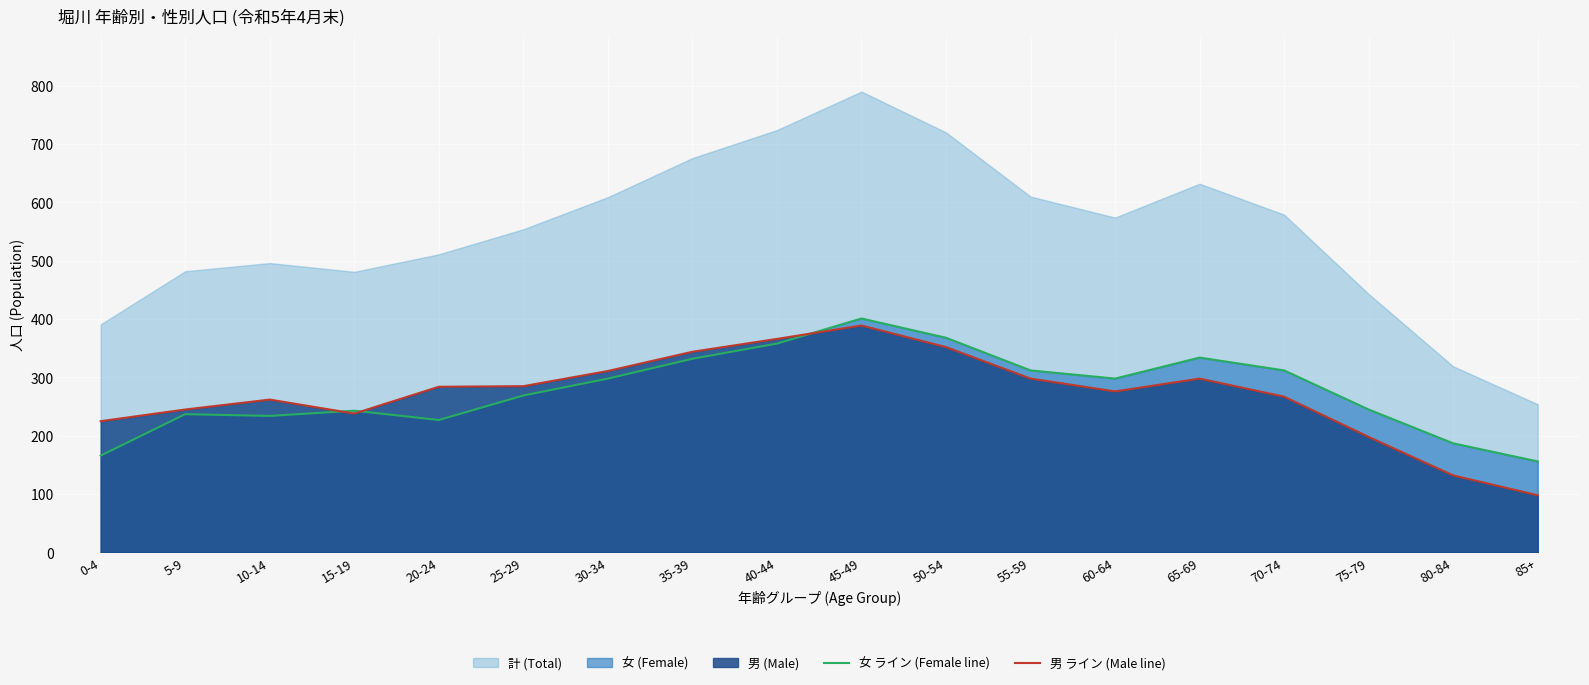

The value of 女 ライン (Female line) at 20-24 is 227. True or false?

True